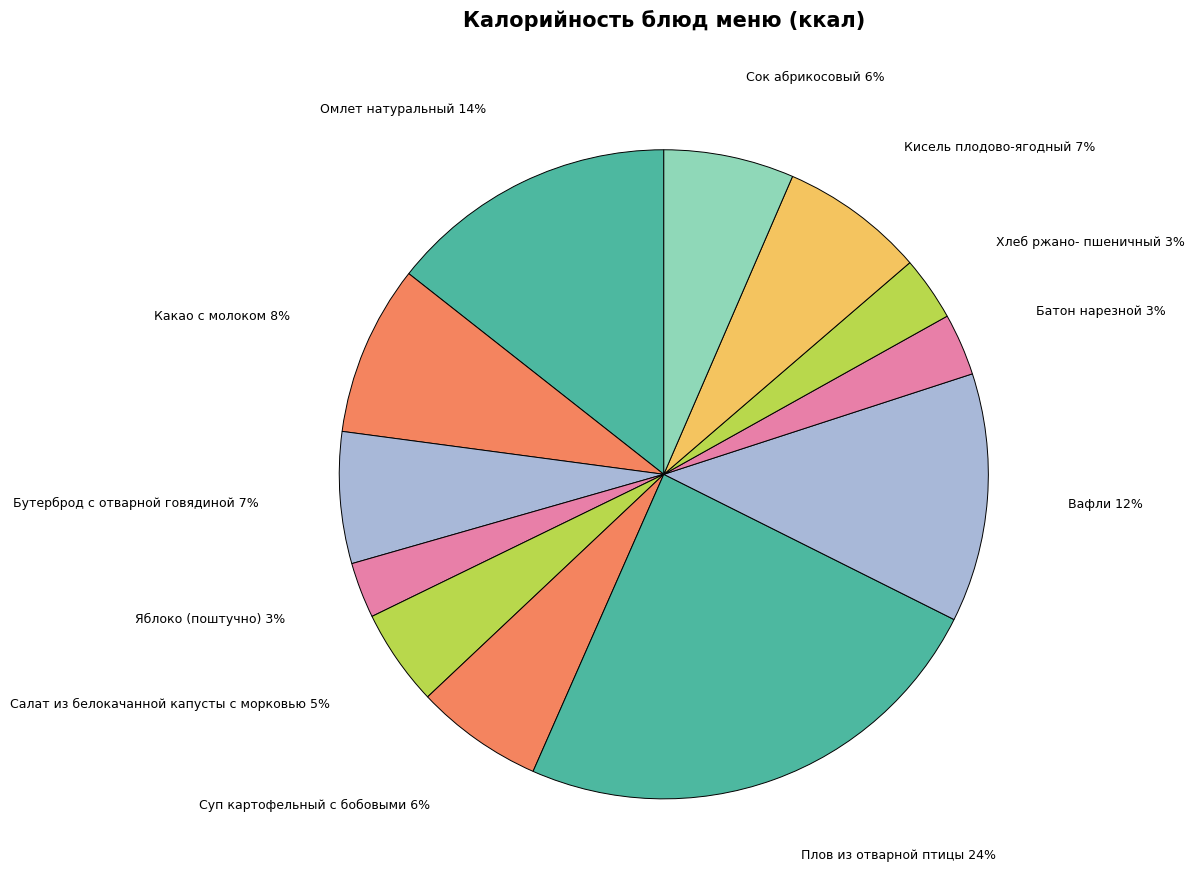

To the nearest percent, what is the difference between the Плов из отварной птицы and Кисель плодово-ягодный slice percentages?

17%